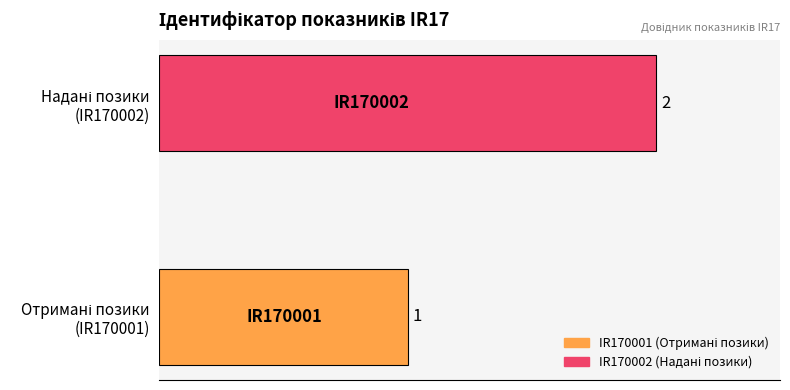

Reading bottom to top, transcribe all the data shown in this chart.

1	2